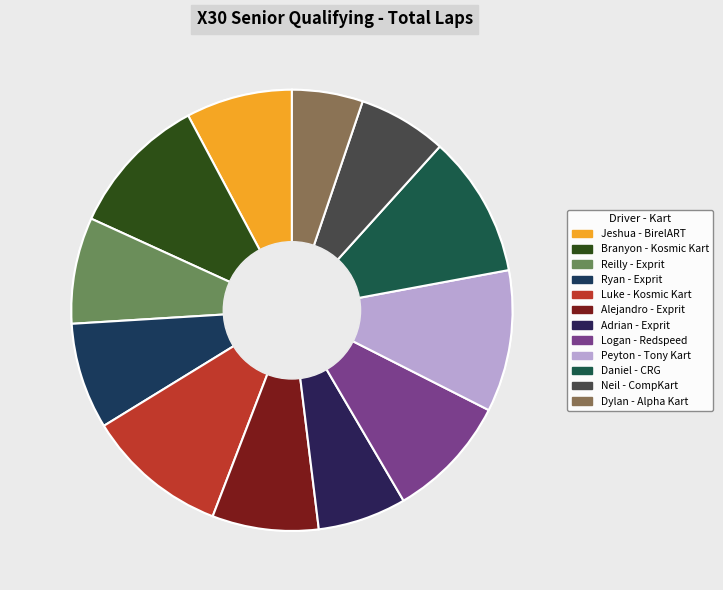

How many slices are in this pie chart?

12